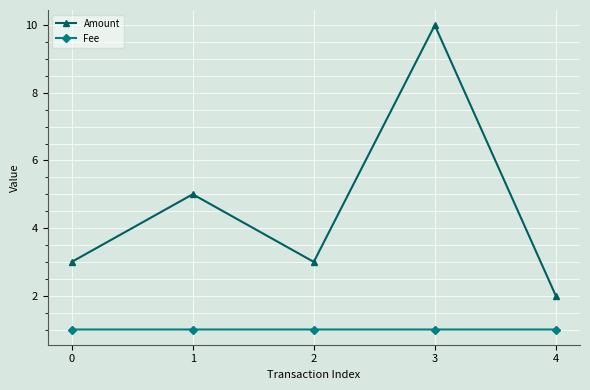

Reading right to left, list all the values displayed in this chart.

Amount: 4=2.0	3=10.0	2=3.0	1=5.0	0=3.0
Fee: 4=1.0	3=1.0	2=1.0	1=1.0	0=1.0